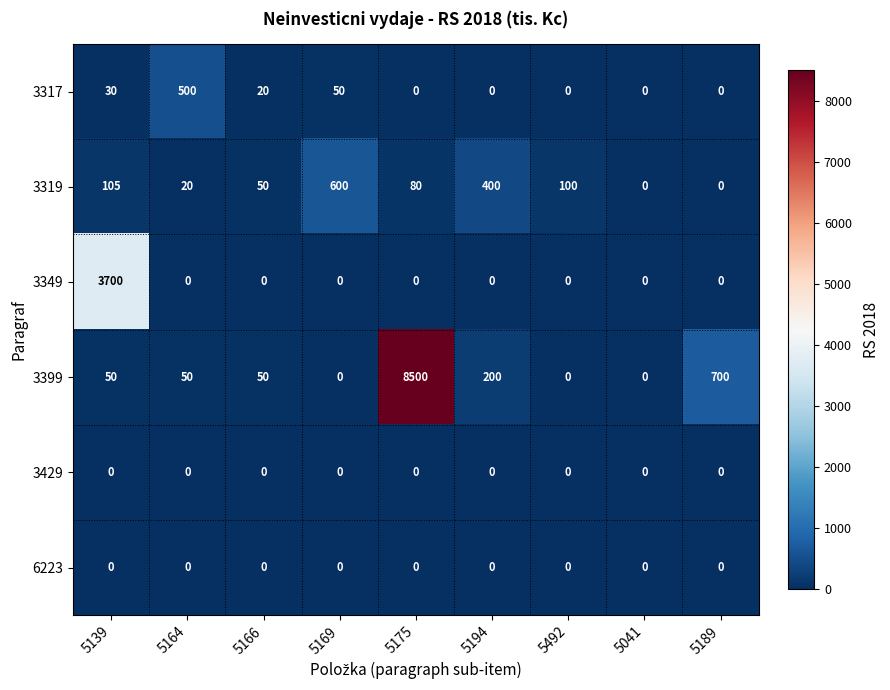

At which category is the sum across all series the highest?

5175